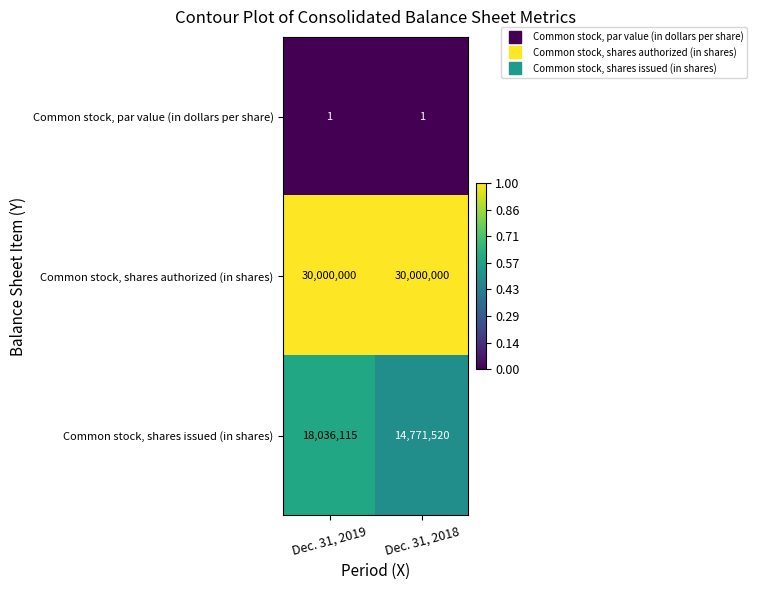

What is the sum of the Common stock, shares authorized (in shares) values at Dec. 31, 2019 and Dec. 31, 2018?

60000000